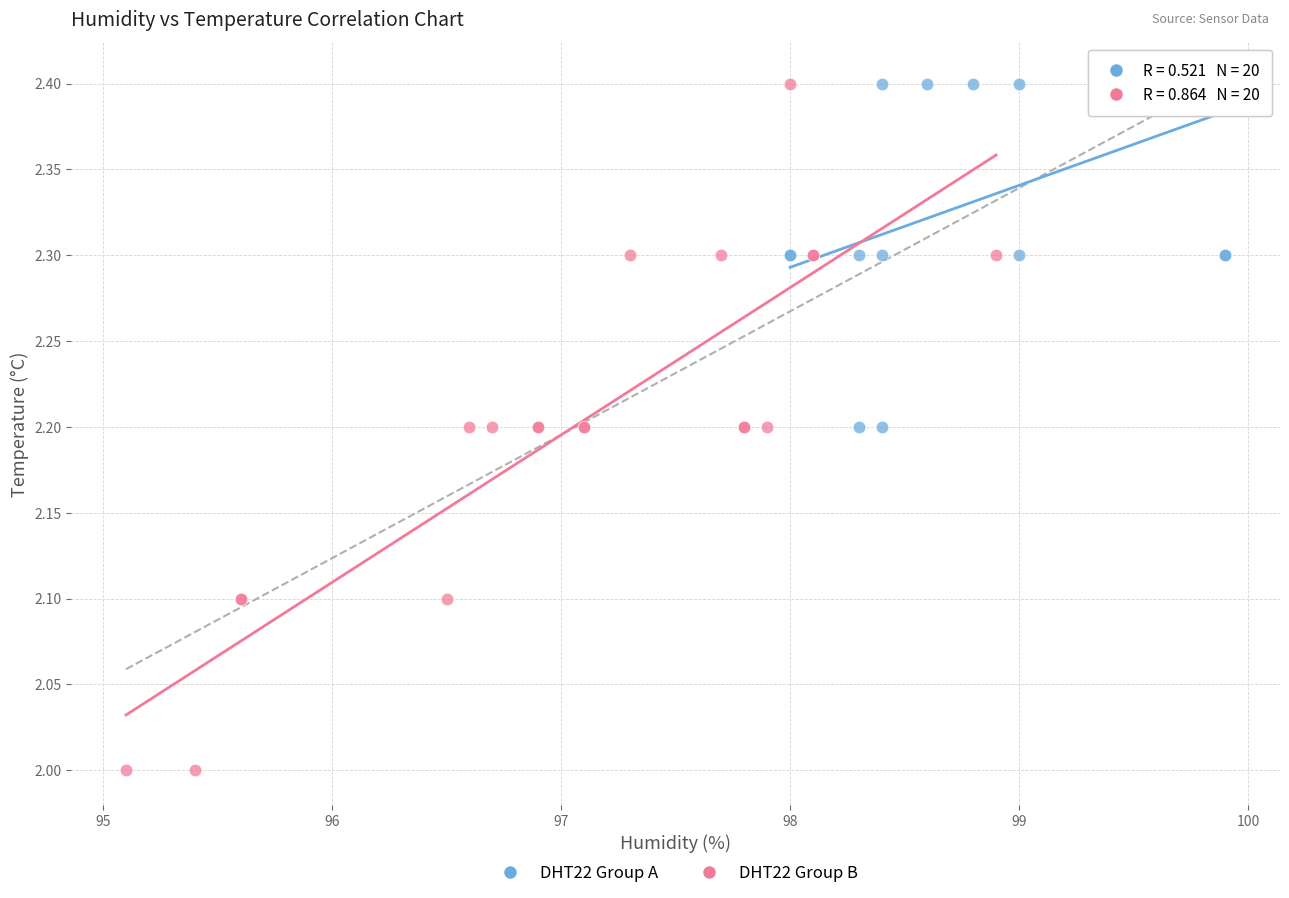

Which series has the largest Y range (max minus min)?

DHT22 Group B